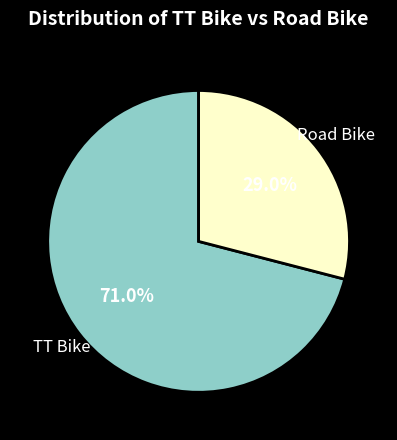

To the nearest percent, what is the combined percentage of TT Bike and Road Bike?

100%